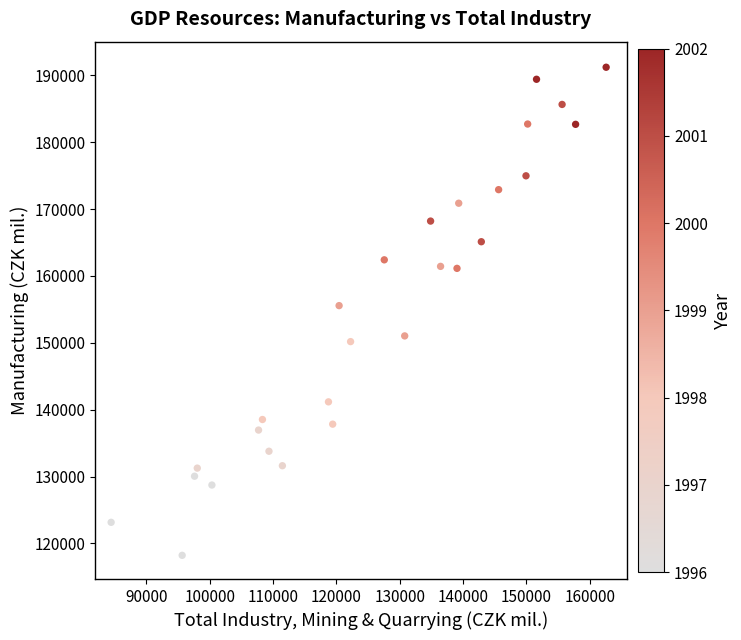

What is the range of Y values (max minus min)?

73013